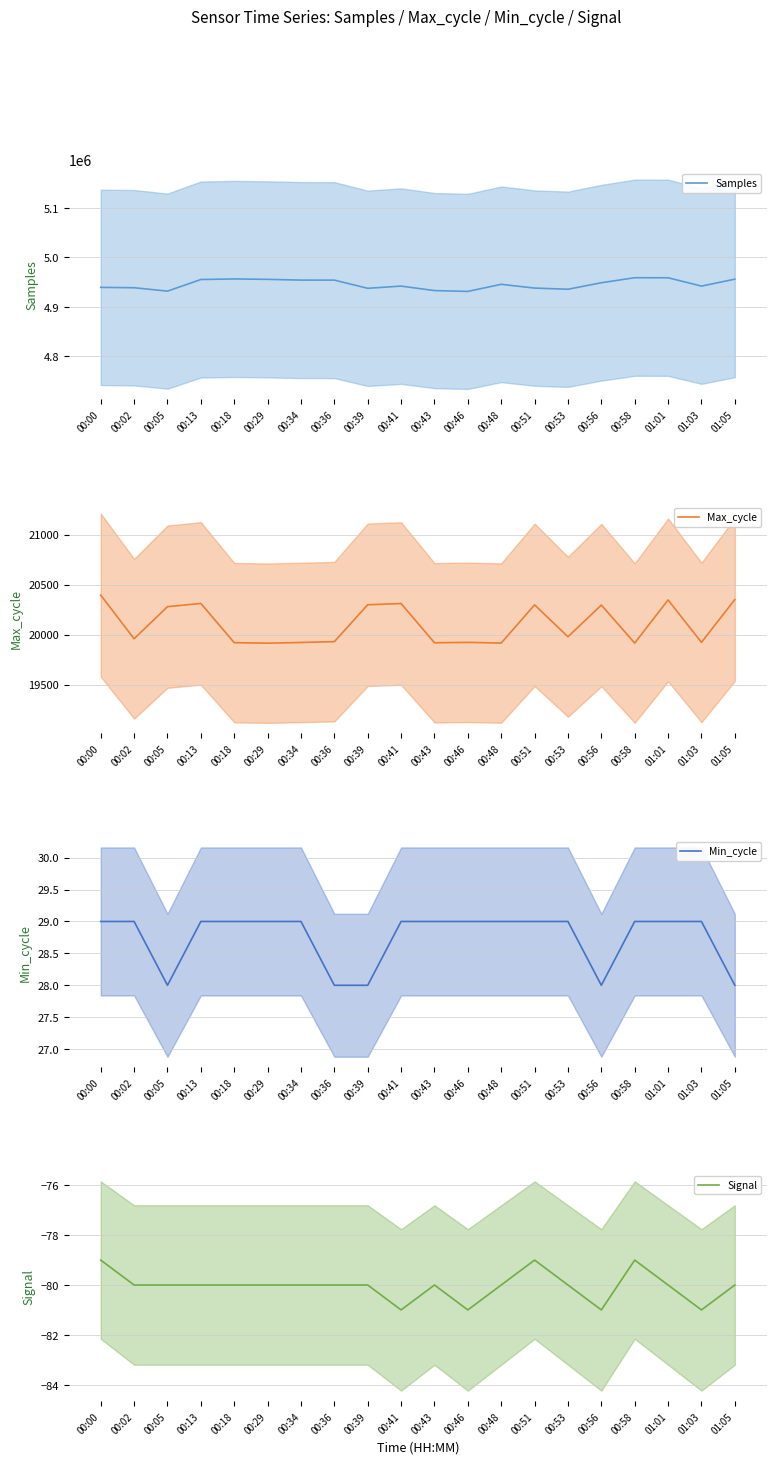

At which label does Samples first exceed 4945327?

00:13